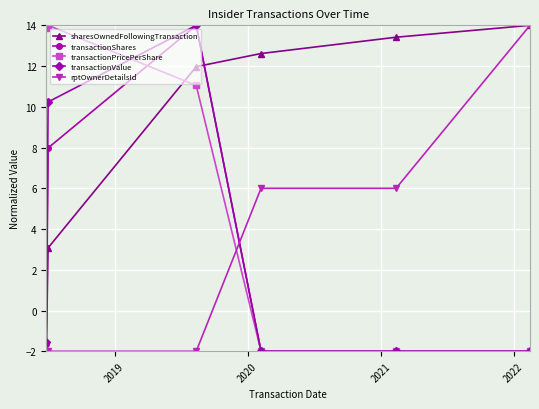

Which series has the largest total across all categories?

sharesOwnedFollowingTransaction